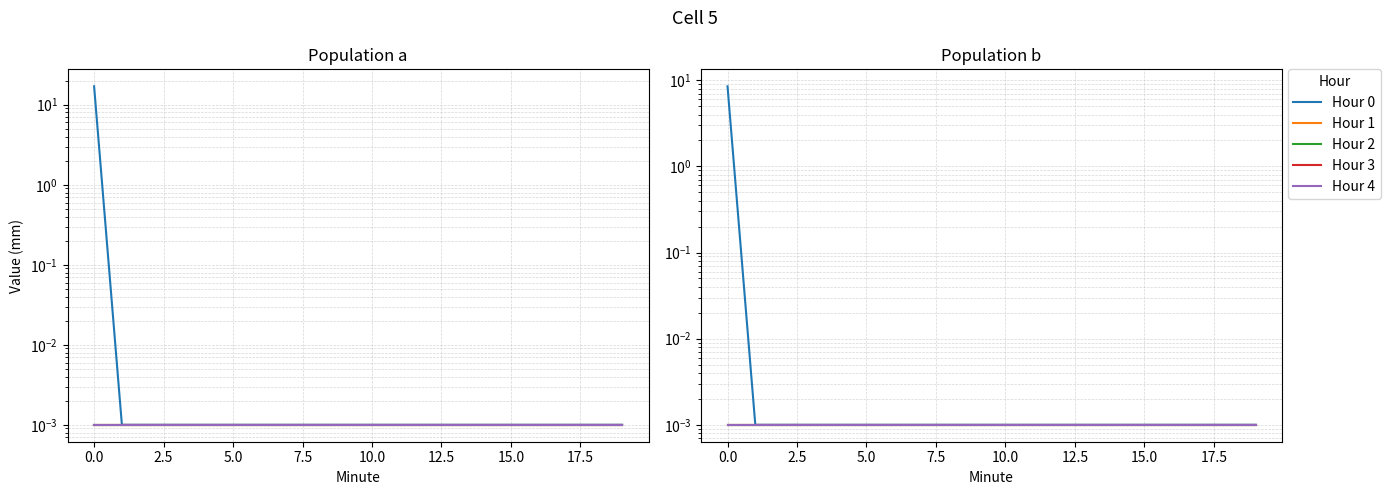

True or false: Hour 1 and Hour 2 cross at least once.

False